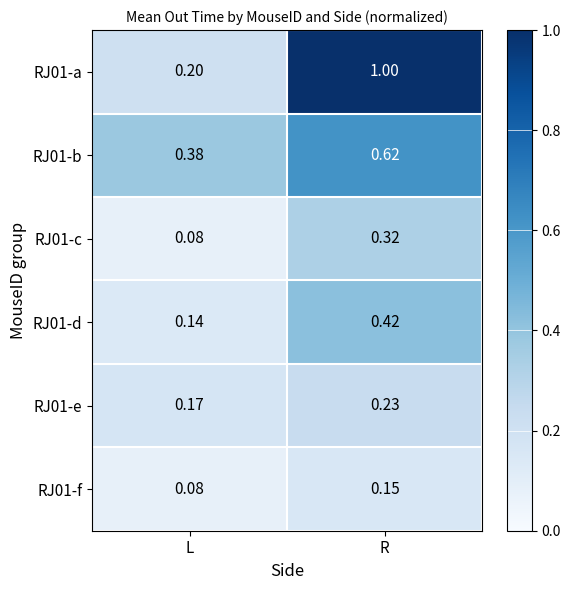

Which category has the highest value in the RJ01-c series?

R